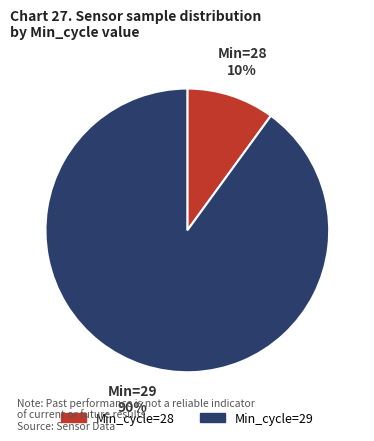

Is there any slice that represents more than half of the pie?

Yes